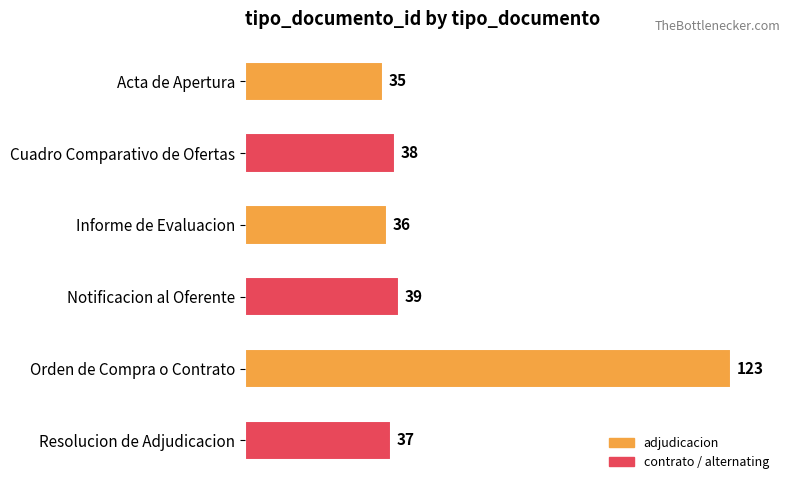

The chart shows a value of 11 at Cuadro Comparativo de Ofertas. True or false?

False